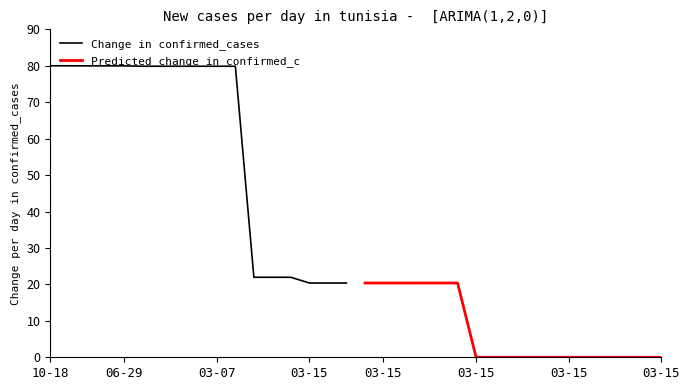

True or false: Change in confirmed_cases and Predicted change in confirmed_c intersect in this chart.

False